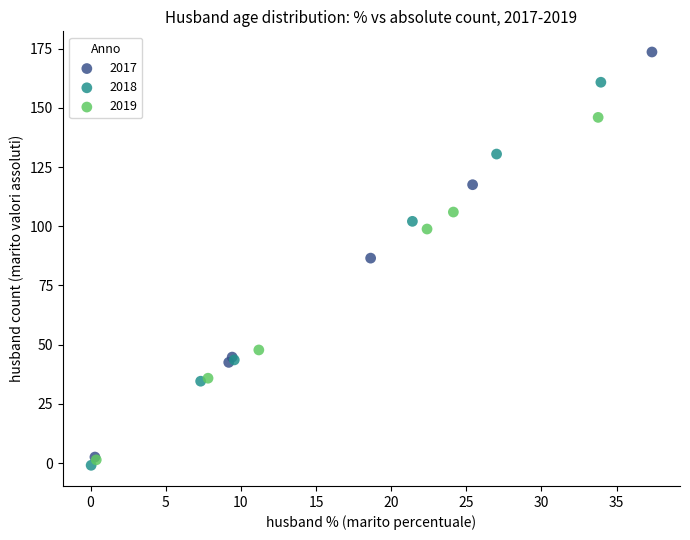

Which series has the widest spread of Y values?

2017